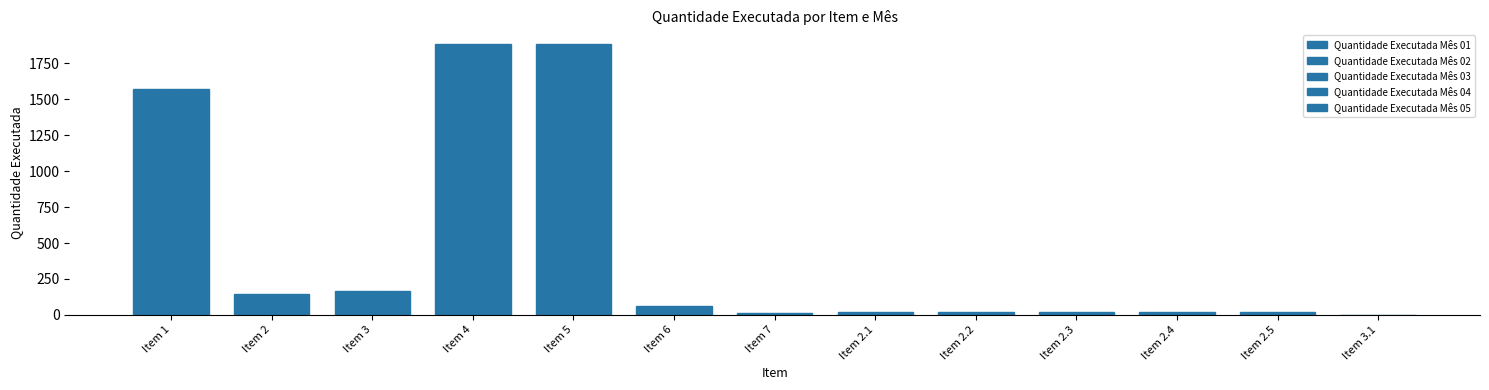

At which label is Quantidade Executada Mês 05 closest to 943?

Item 1